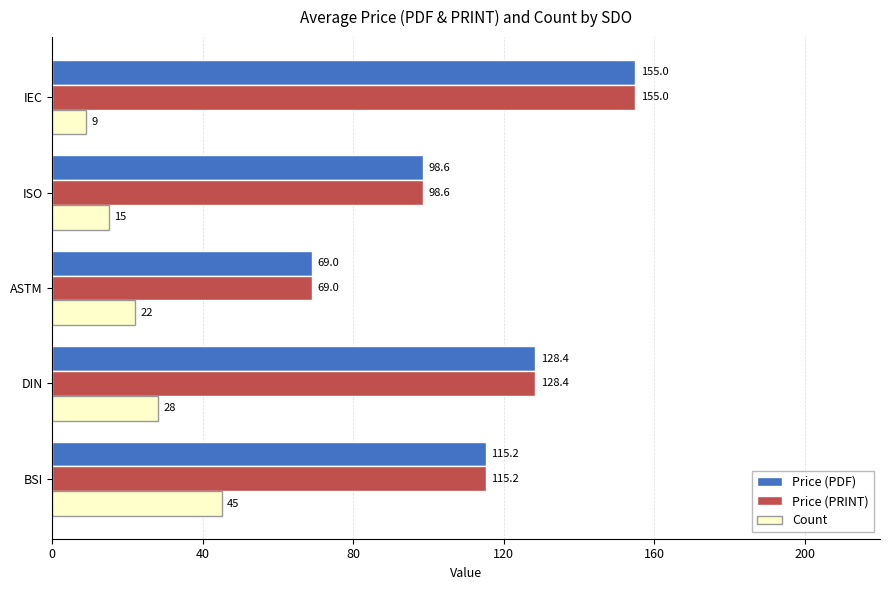

The Count series shows 15.0 at ISO. True or false?

True